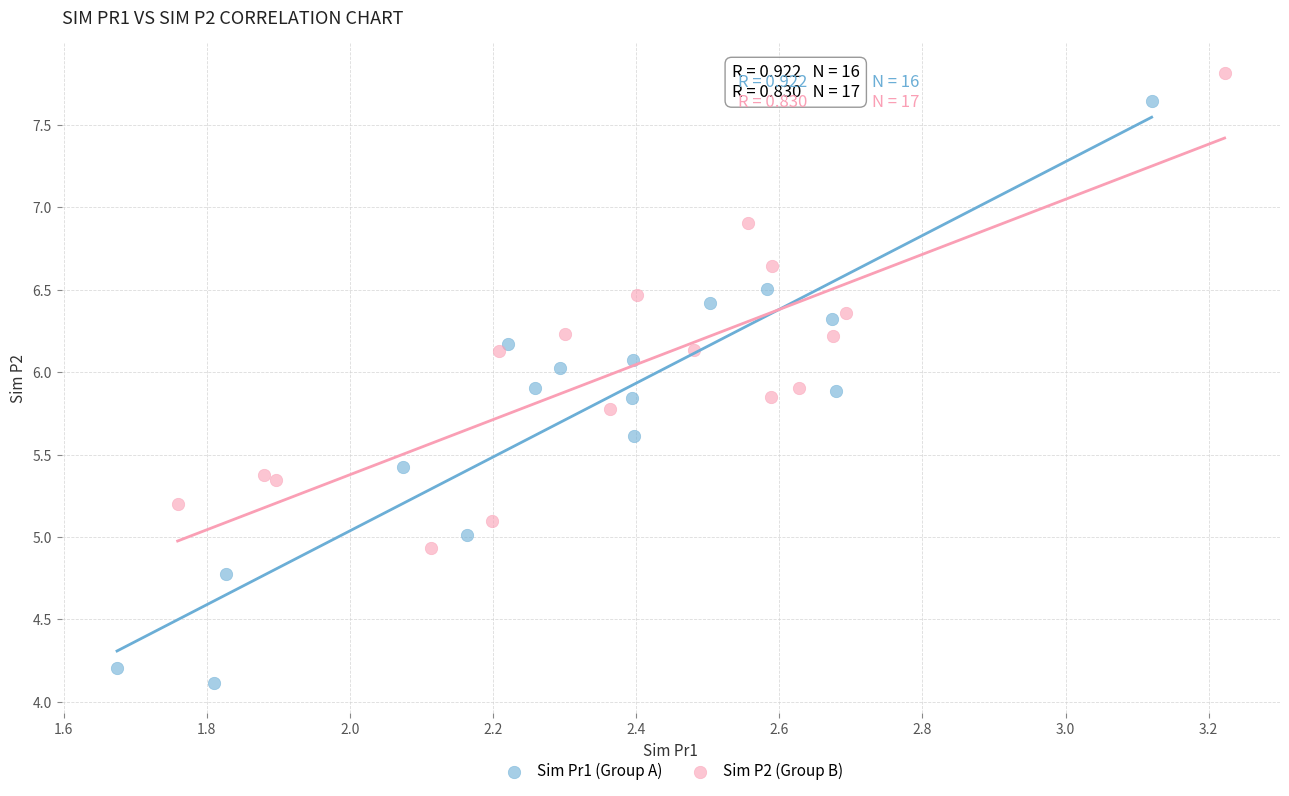

Which series reaches the maximum Y coordinate?

Sim P2 (Group B)